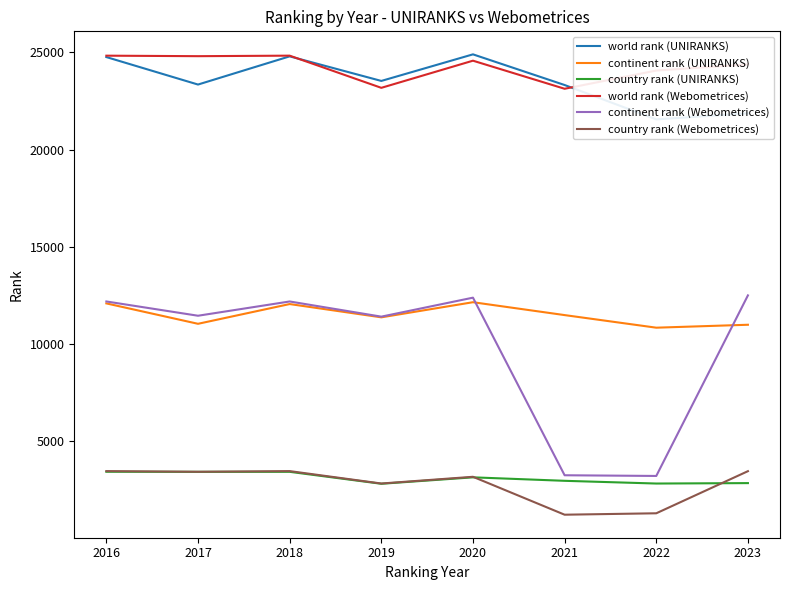

Does the chart have visible grid lines?

No